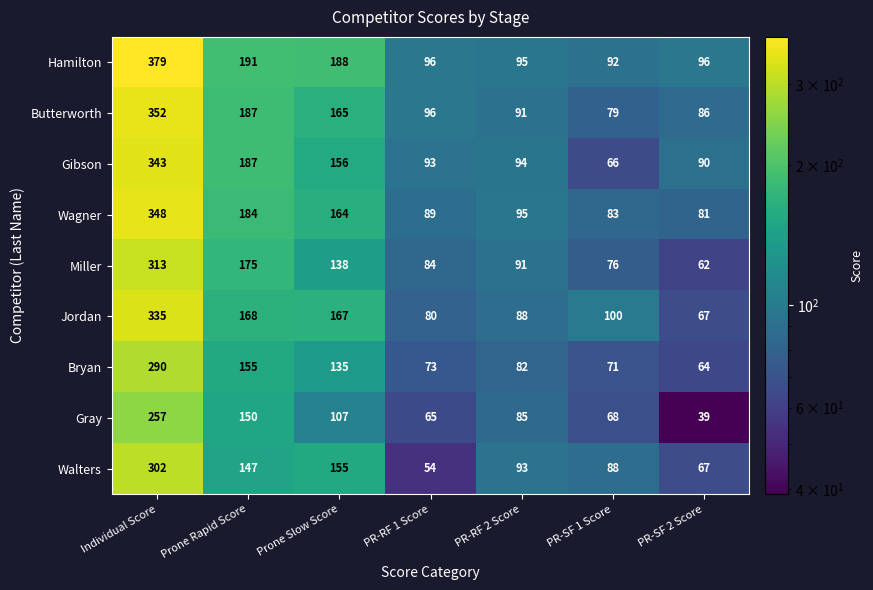

Which series has the largest total across all categories?

Hamilton